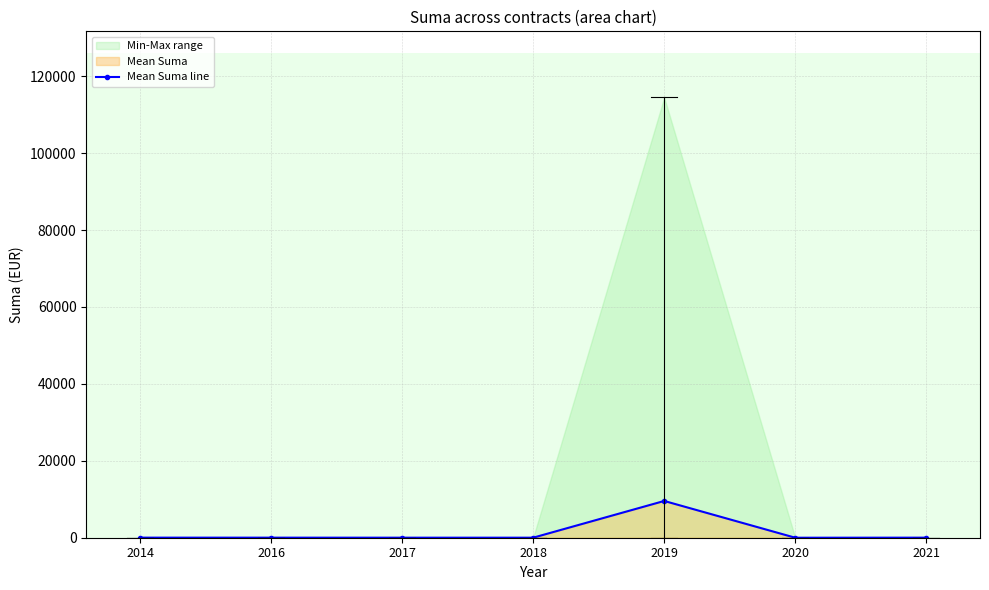

True or false: the data shows 29.4 at 2016.

False